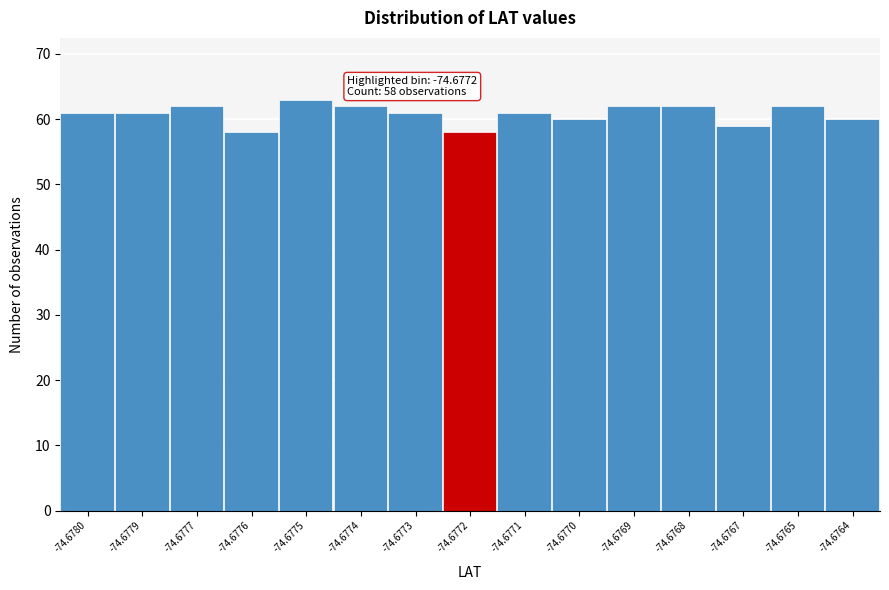

Reading left to right, list all the values displayed in this chart.

61	61	62	58	63	62	61	58	61	60	62	62	59	62	60